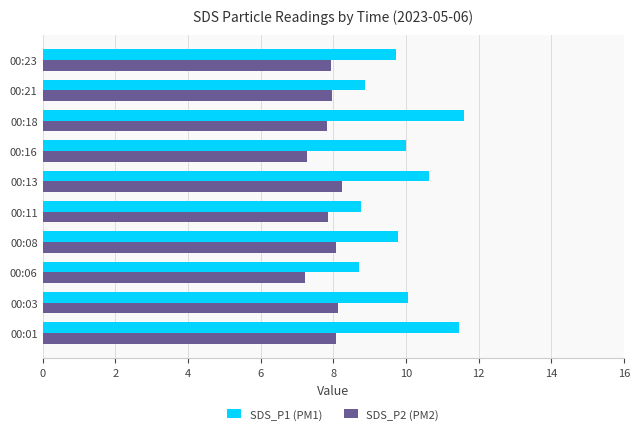

What is the sum of the SDS_P2 (PM2) values at 00:13 and 00:08?

16.3